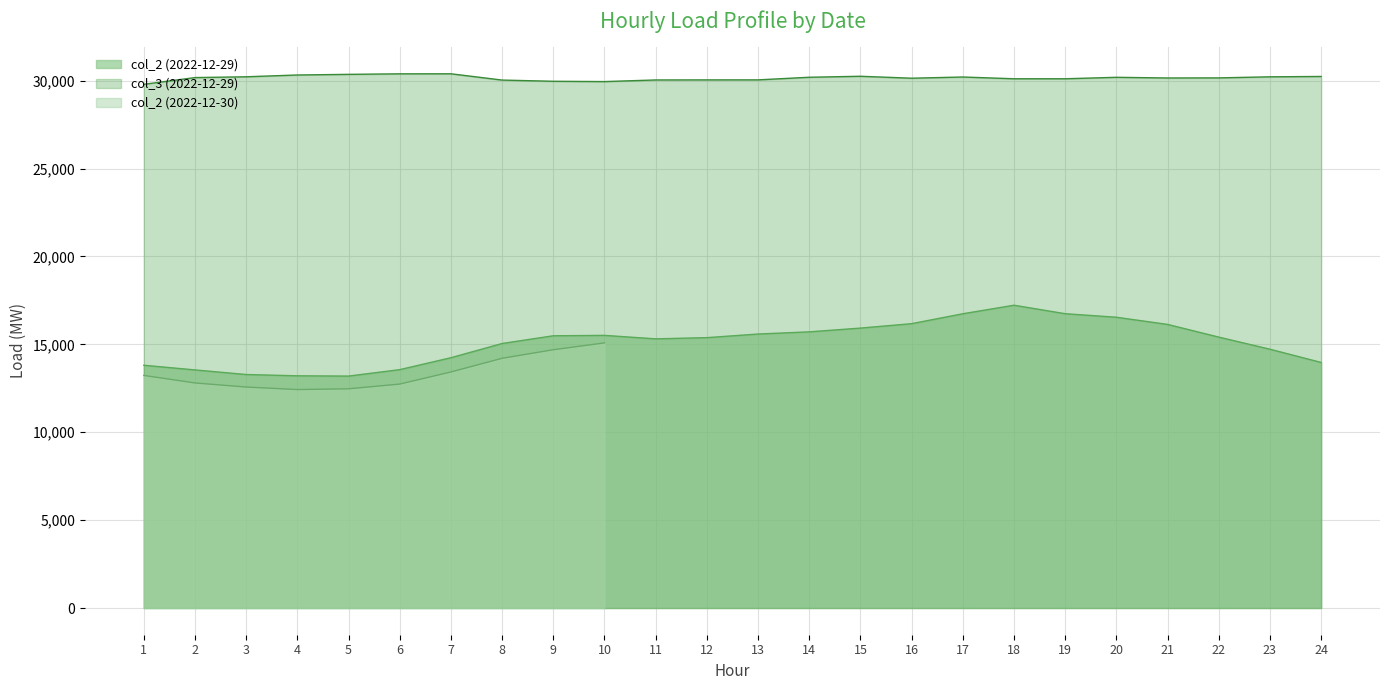

What is the value of the col_2_2022-12-29 point at the 21st from the left?

16135